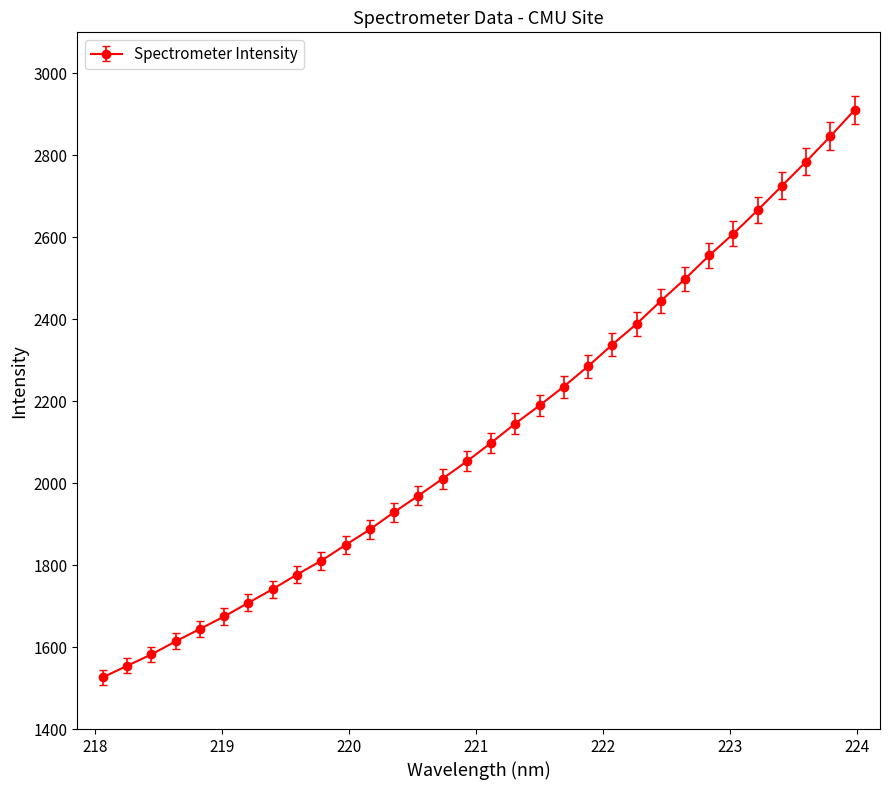

What is the greatest value displayed?

2910.4